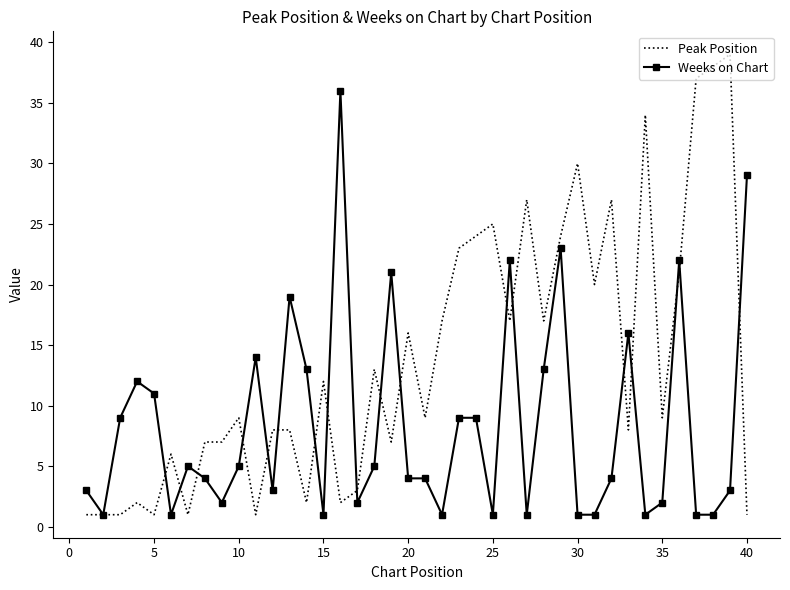

Reading left to right, extract all data points from this chart.

Peak Position: 1	1	1	2	1	6	1	7	7	9	1	8	8	2	12	2	3	13	7	16	9	17	23	24	25	17	27	17	24	30	20	27	8	34	9	21	37	38	39	1
Weeks on Chart: 3	1	9	12	11	1	5	4	2	5	14	3	19	13	1	36	2	5	21	4	4	1	9	9	1	22	1	13	23	1	1	4	16	1	2	22	1	1	3	29